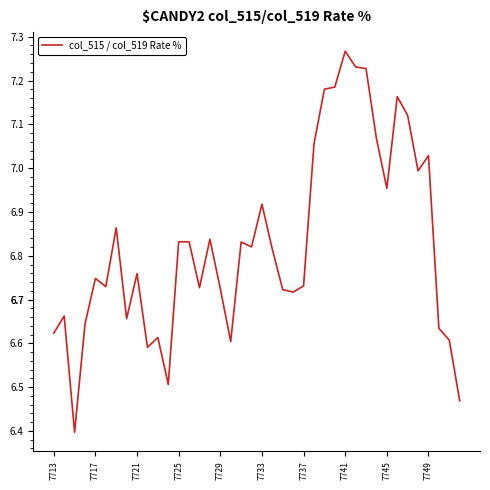

What is the smallest value displayed?

6.4